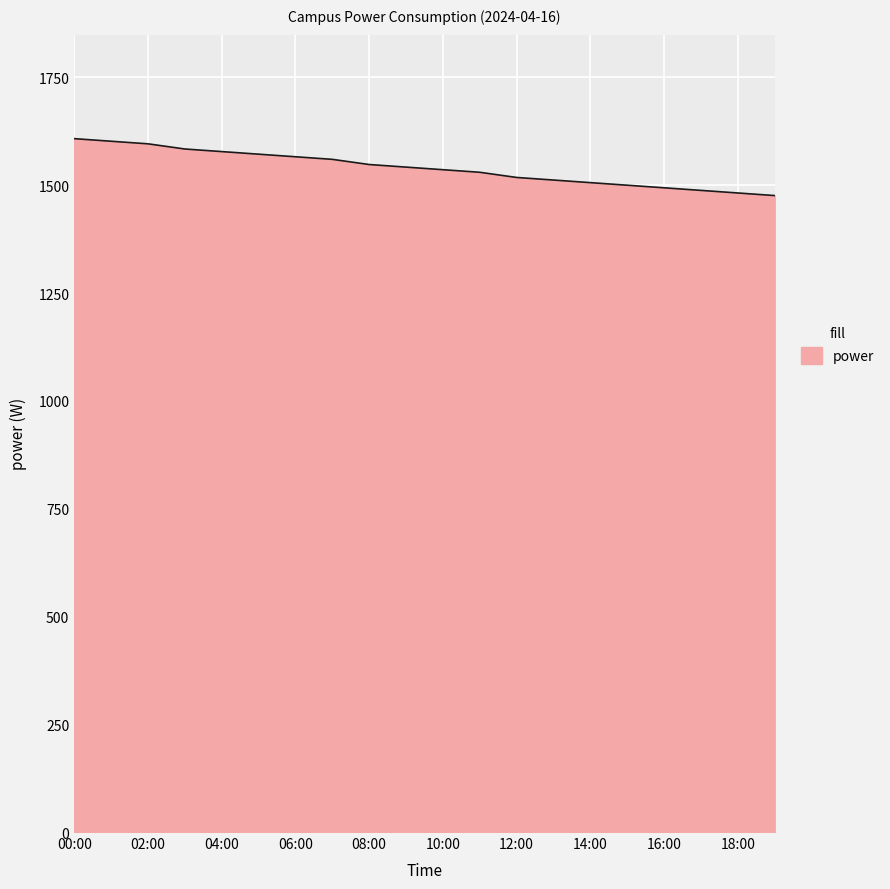

How many lines are shown in the chart?

1